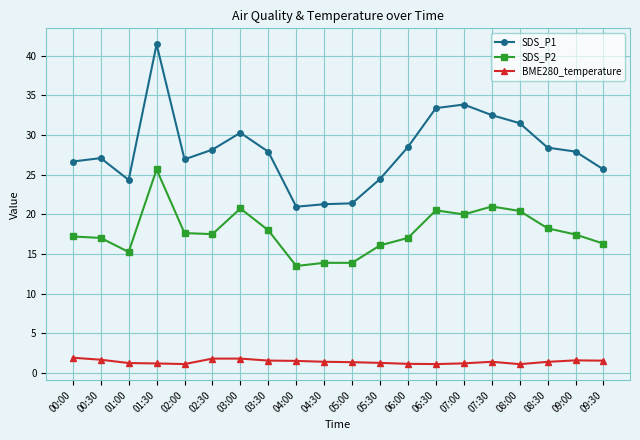

Which series has the widest spread of values?

SDS_P1